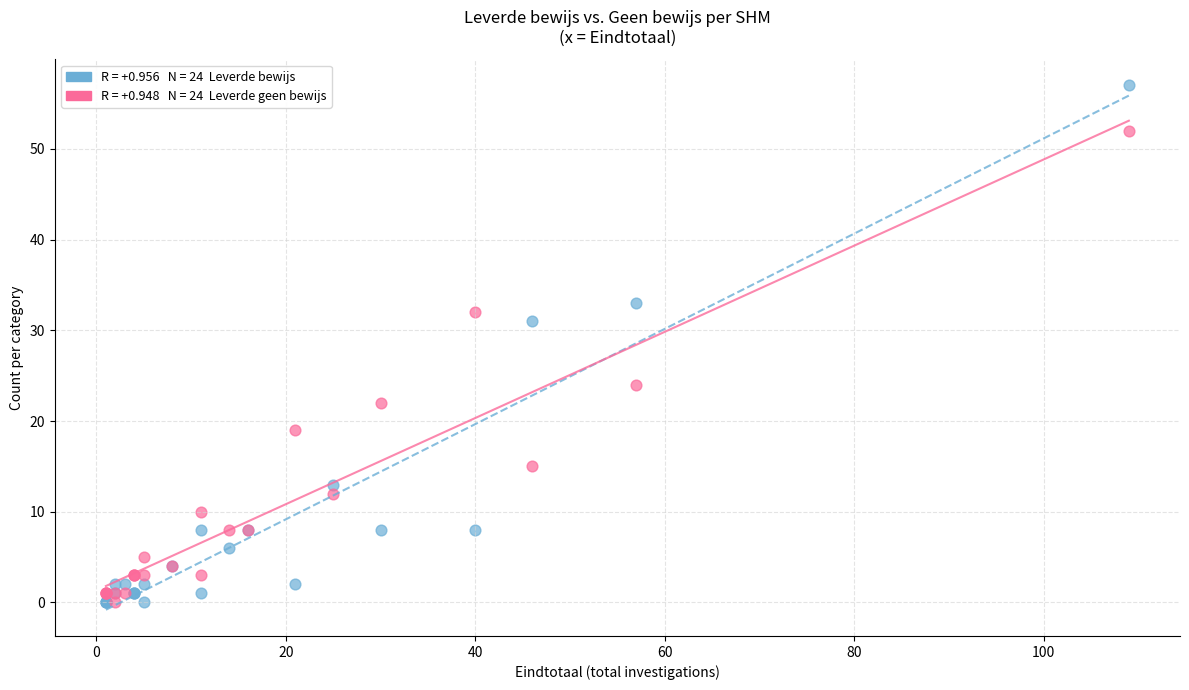

Across all series, what Y value is closest to 28?

31